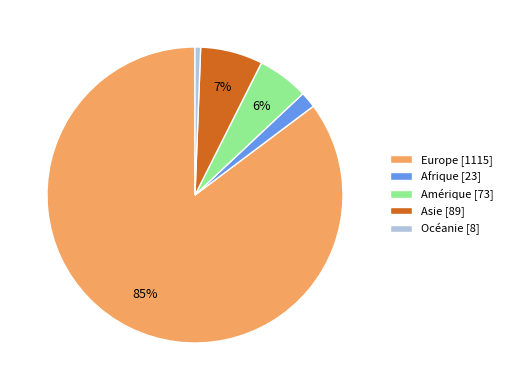

Between Amérique [73] and Asie [89], which is larger?

Asie [89]